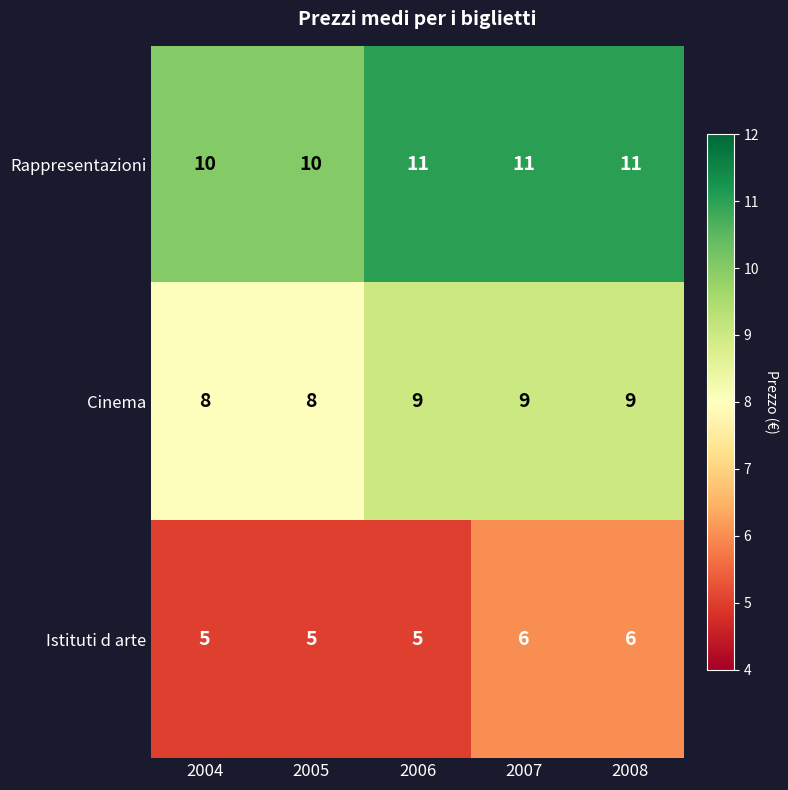

What is the sum of the Cinema values at 2007 and 2005?

17